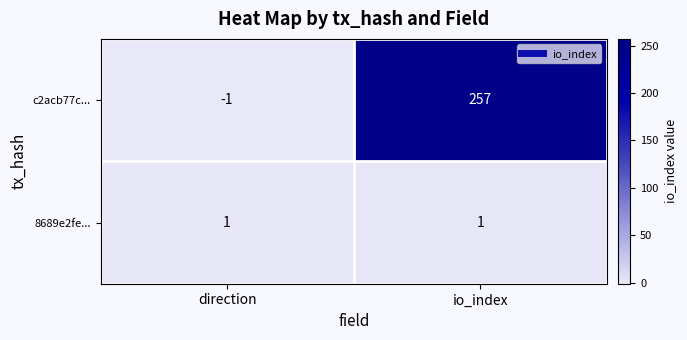

The value of c2acb77c... at io_index is 443. True or false?

False